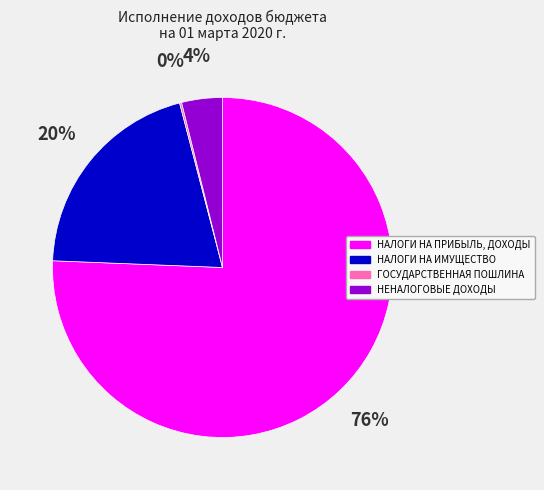

To the nearest percent, what is the average slice percentage?

25%